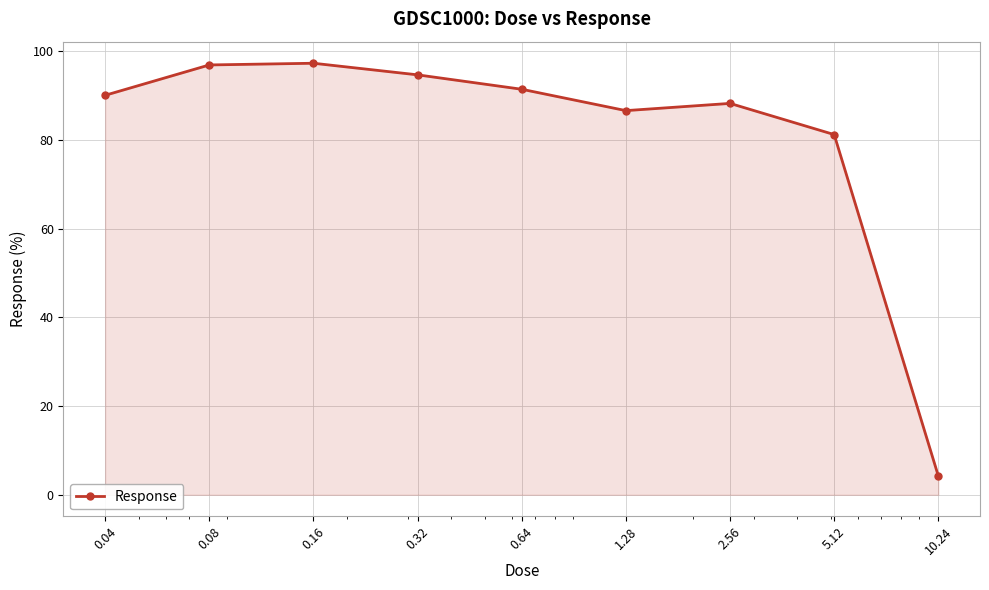

True or false: the data has more than 2 interior local peaks.

False